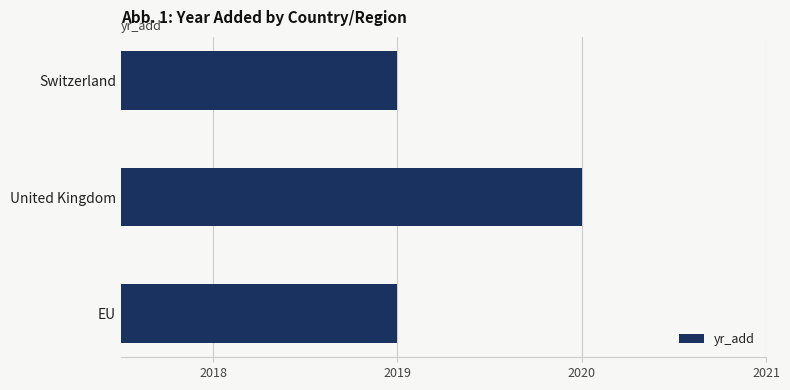

What is the minimum value shown in the chart?

2019